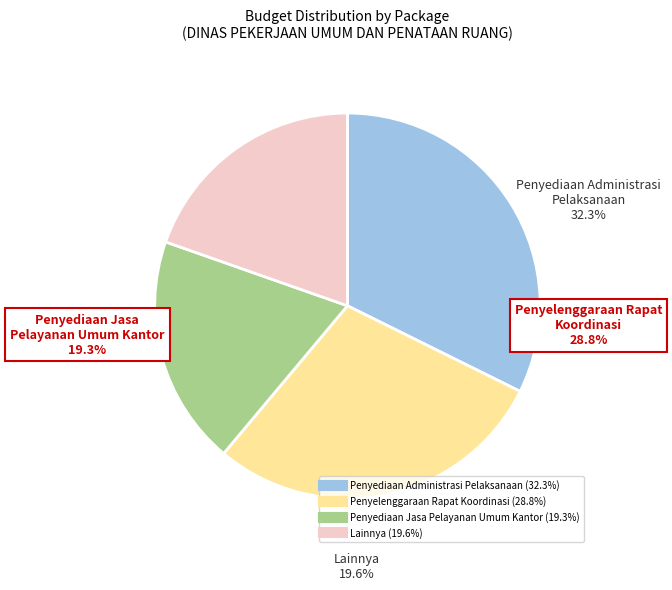

Is it true that Penyediaan Administrasi Pelaksanaan is 32% of the pie?

True